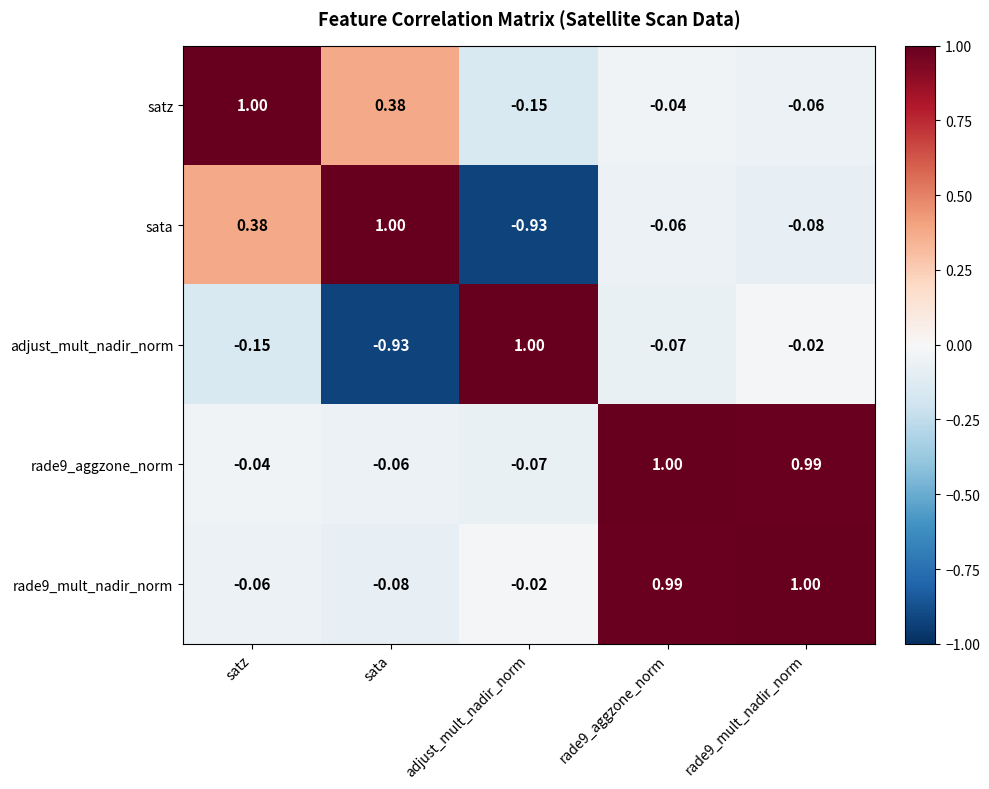

At which label does sata first exceed 0?

satz